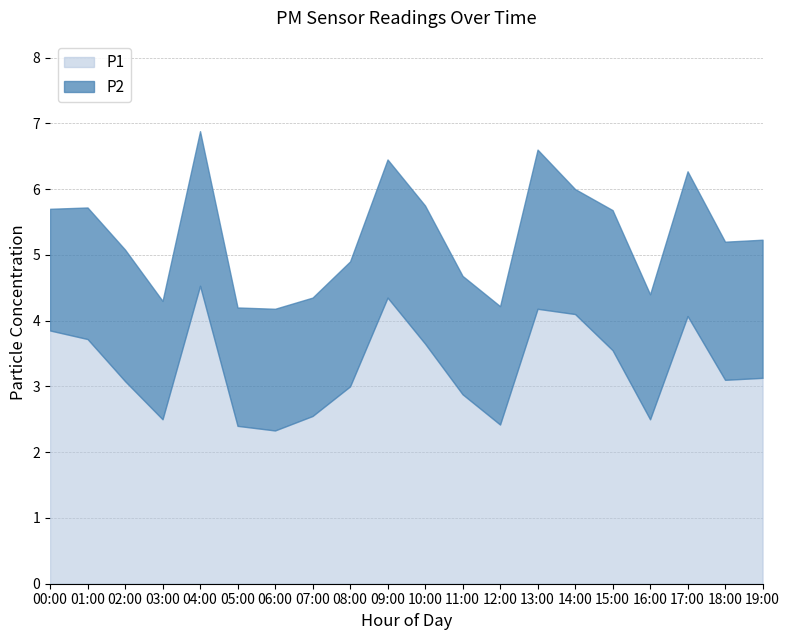

How many distinct data groups are displayed?

2